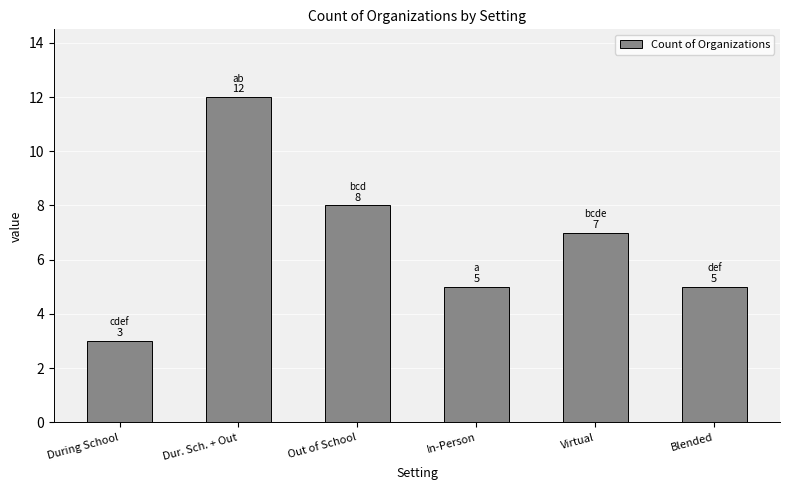

What is the ratio of the value at Virtual to the value at Dur. Sch. + Out?

0.6